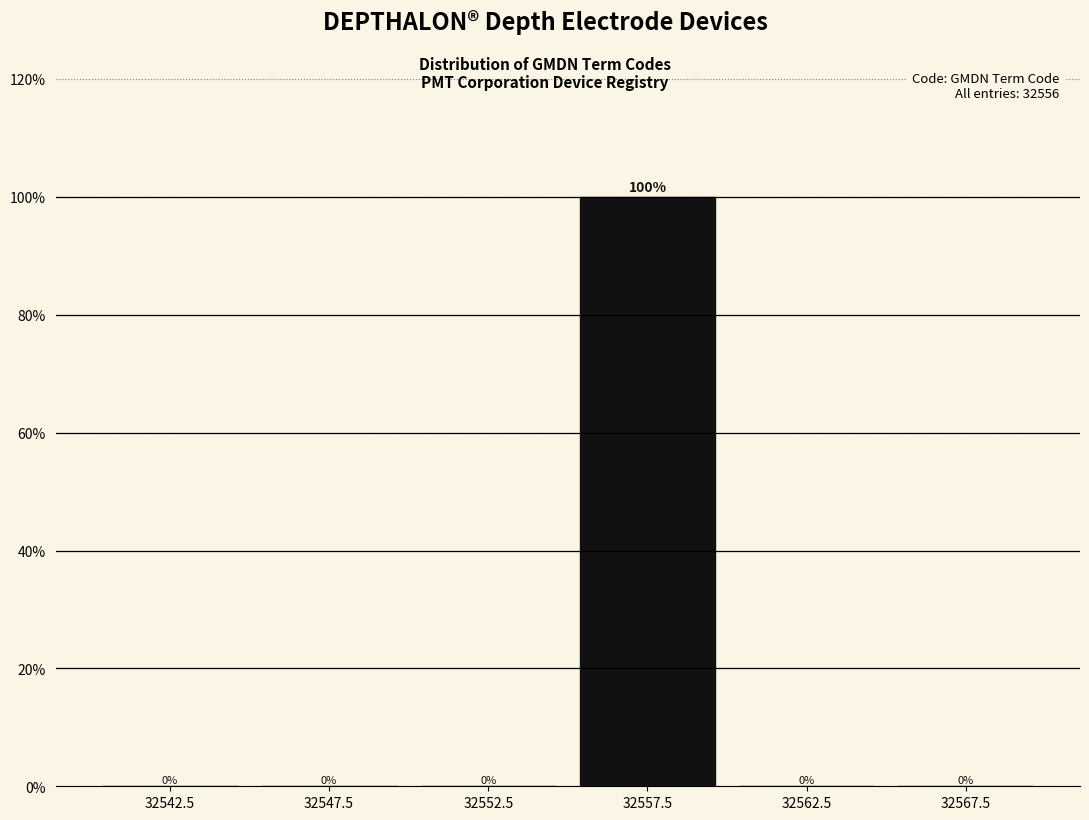

Reading left to right, list all the values displayed in this chart.

32542.5=0	32547.5=0	32552.5=0	32557.5=100	32562.5=0	32567.5=0